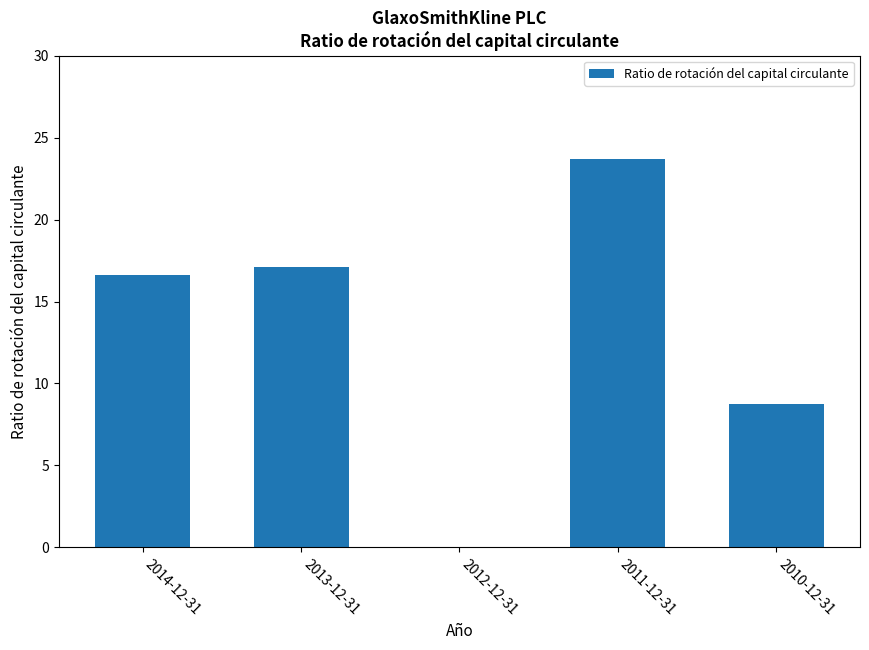

Which label corresponds to the largest value in the chart?

2011-12-31